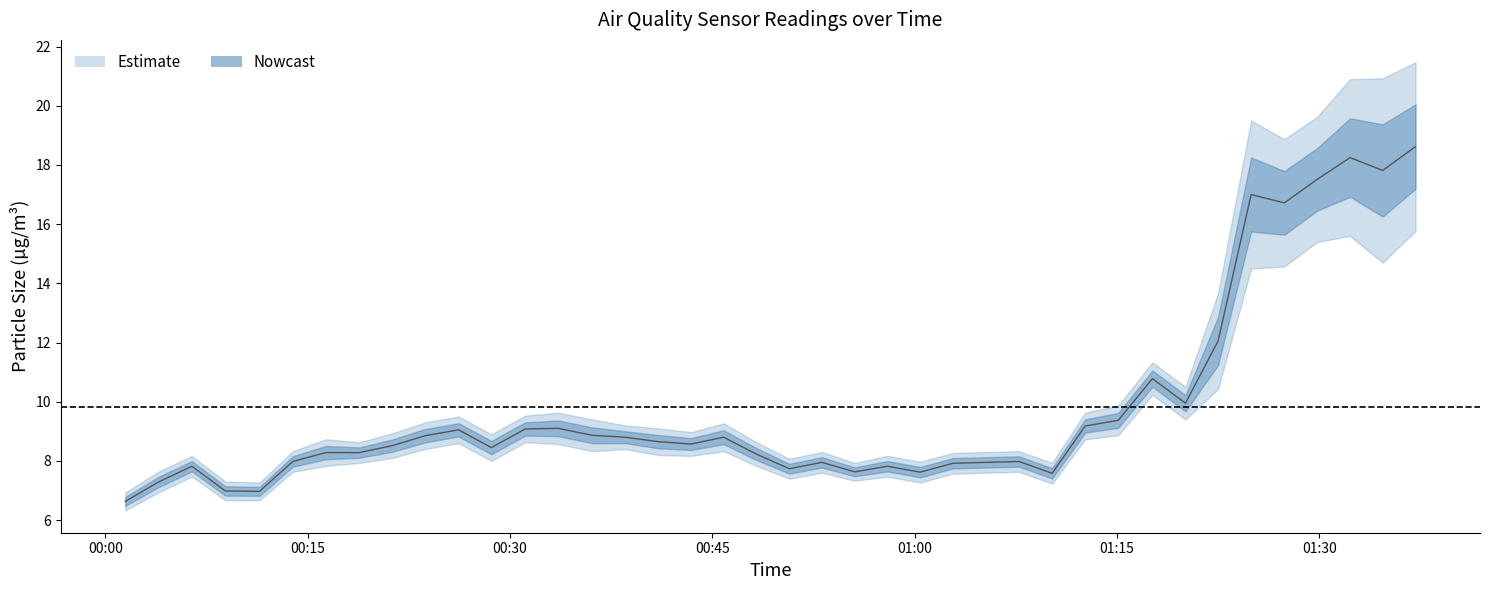

At which label is the value closest to 12?

2022/12/26 01:22:29